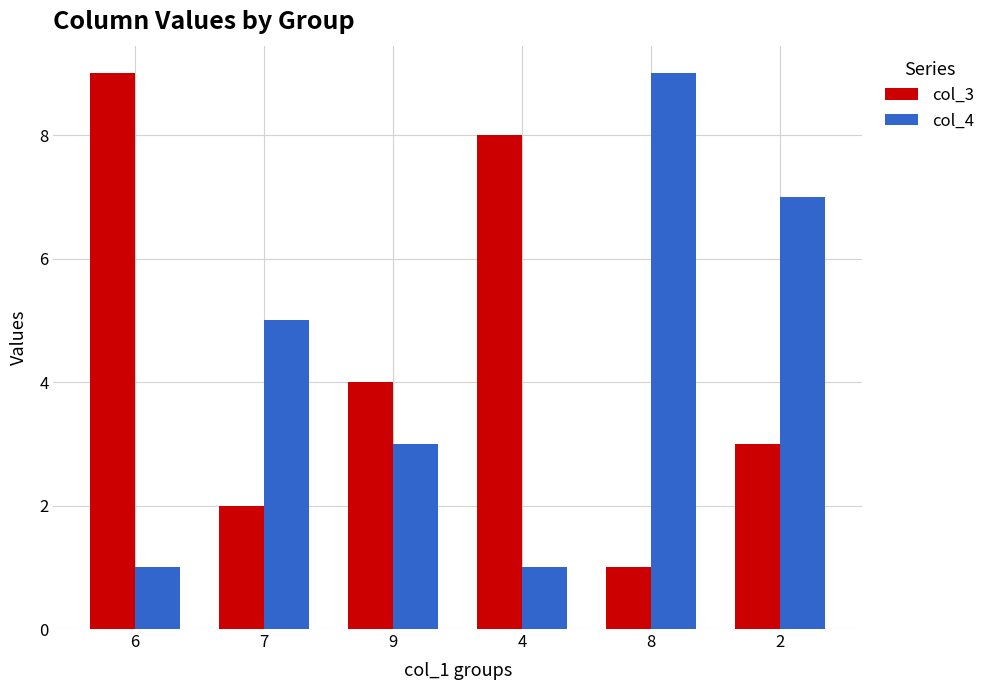

What is the value of the col_3 bar at the 2nd from the left?

2